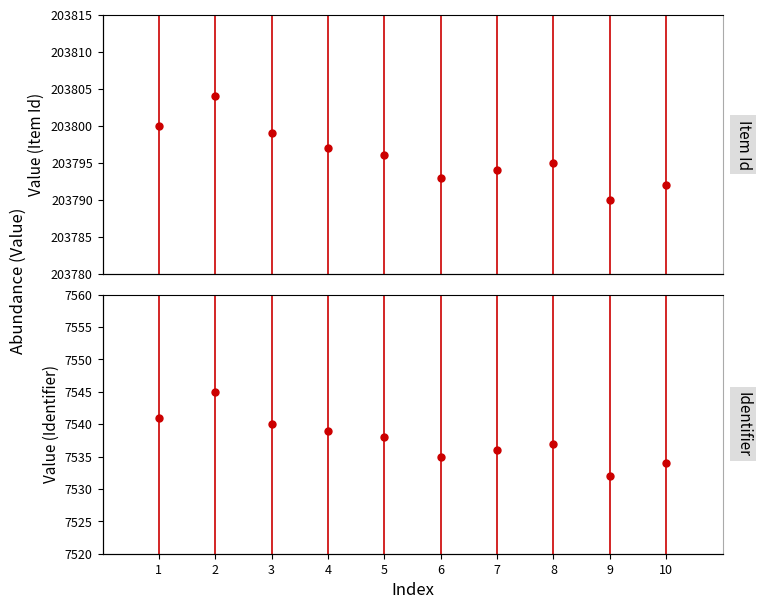

What value does the Dublin Core:Identifier series have at 3, to the nearest 10?

7540